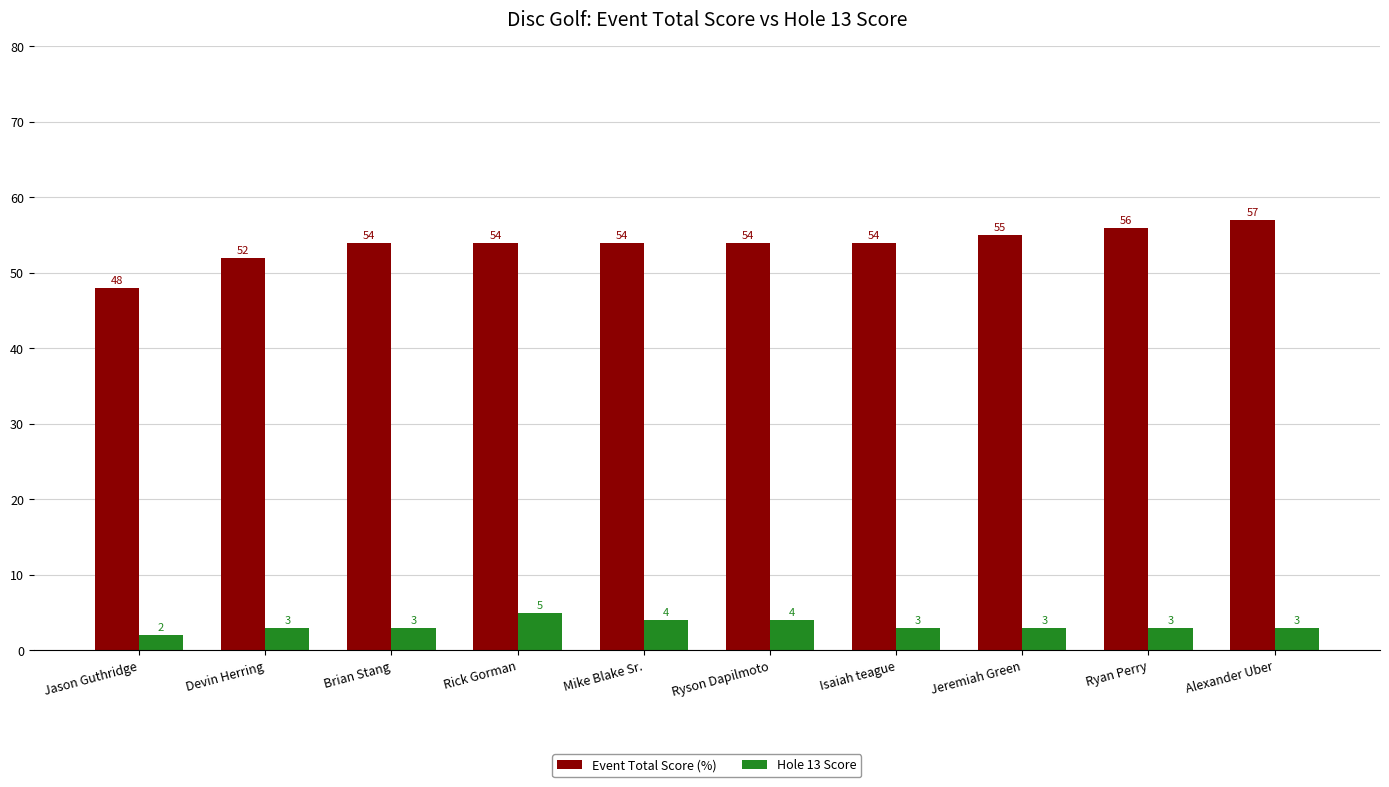

How many series are shown in this chart?

2